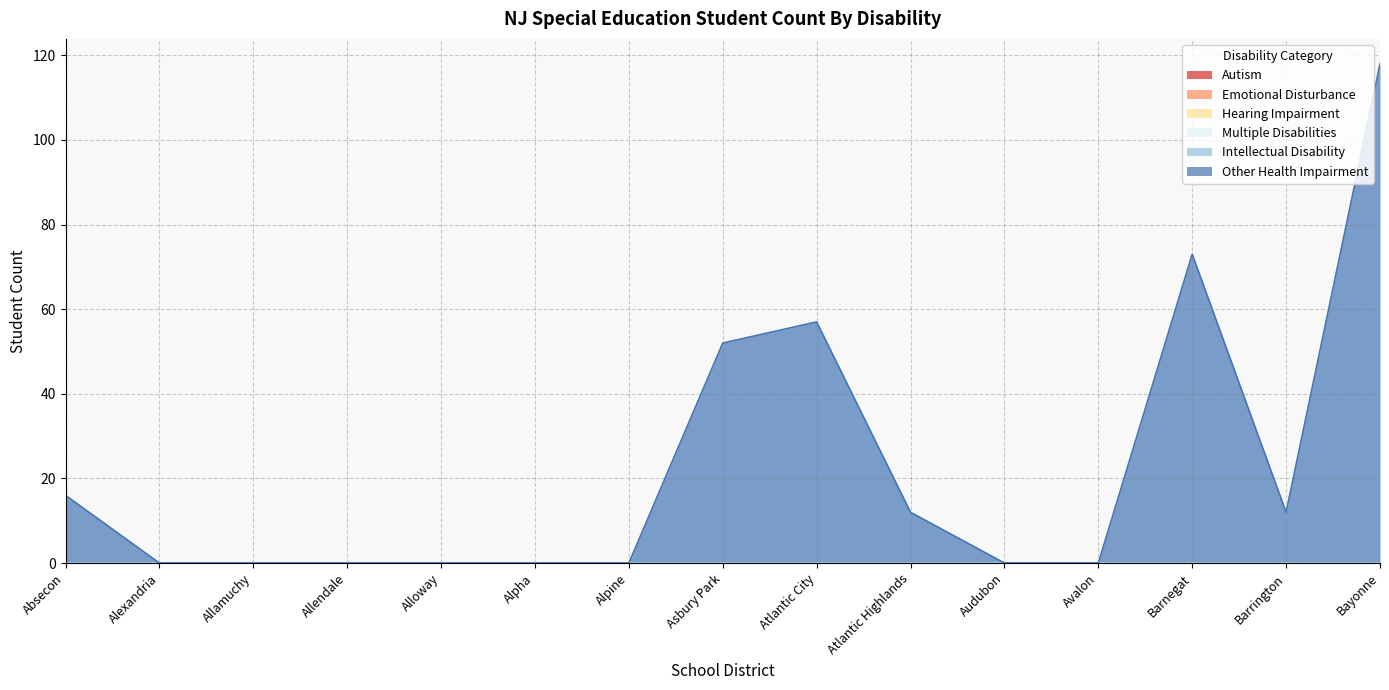

At which label is Emotional Disturbance closest to 0?

Absecon